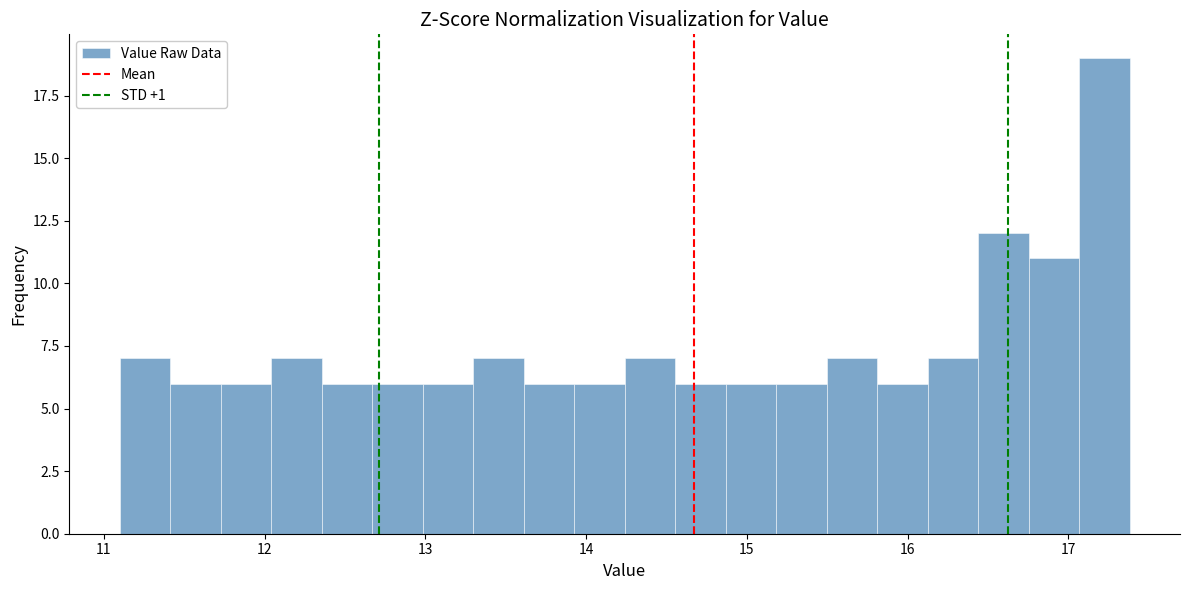

Around what value on the x-axis is the tallest bar? Give the approximate position of its centre, as read against the axis.

17.2